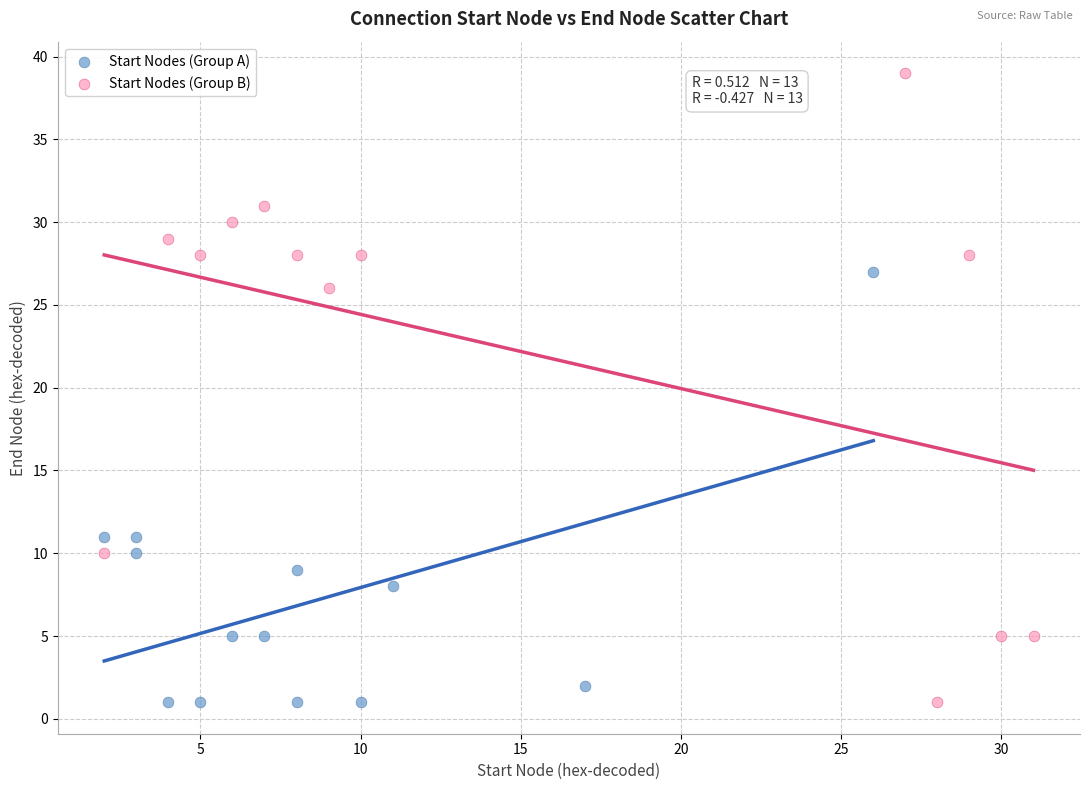

Which series has the widest spread of Y values?

Start Nodes (Group B)